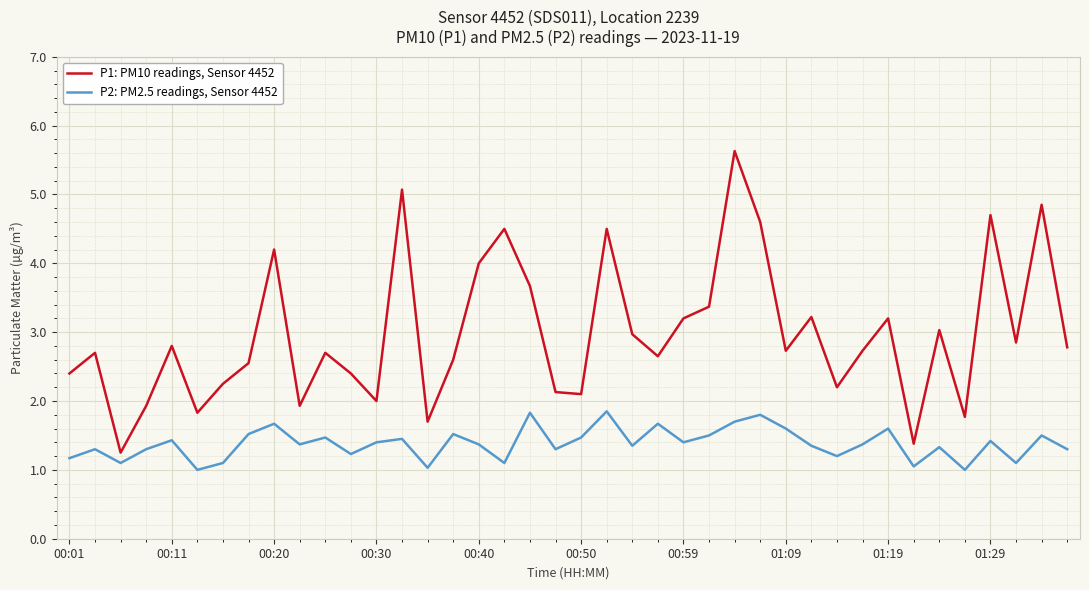

List the series in order of their overall mean, lowest first.

P2: PM2.5 readings, Sensor 4452, P1: PM10 readings, Sensor 4452